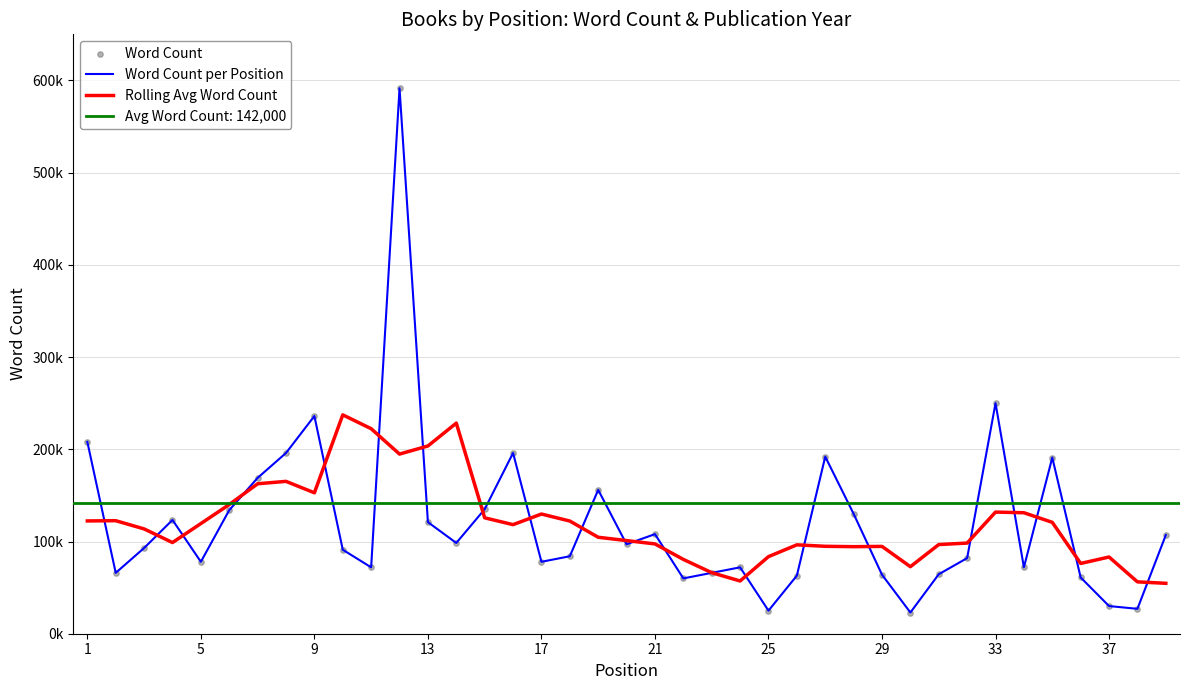

At how many categories does at least one series exceed 440520?

1